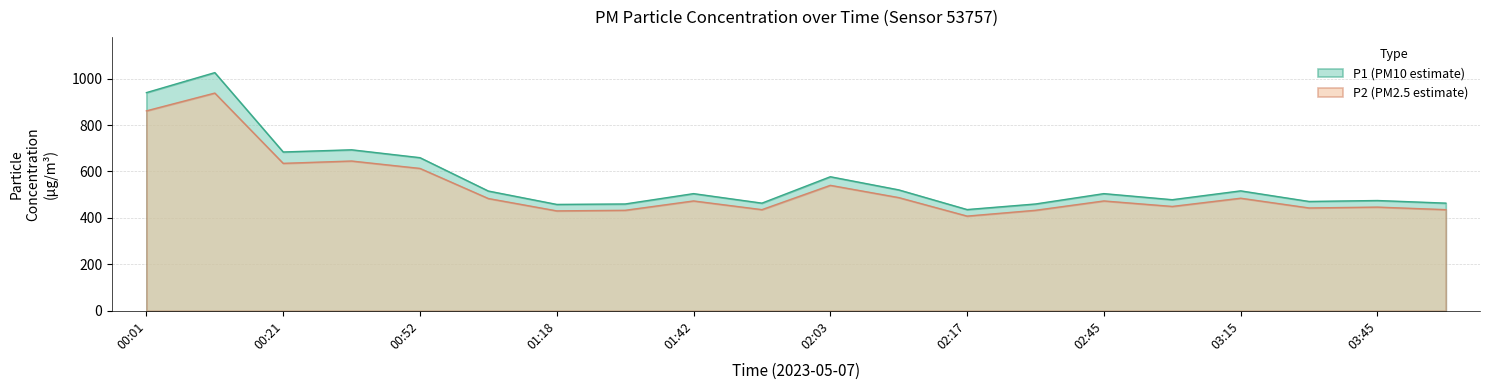

What is the maximum value shown in the chart?

1025.8